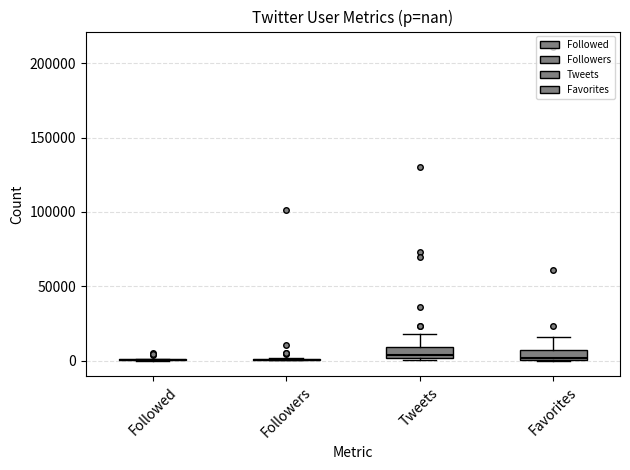

Where does the median line of the box for Tweets sit on the y-axis? The values are not printed on the chart, so give them approximately, as read against the axis.

5000